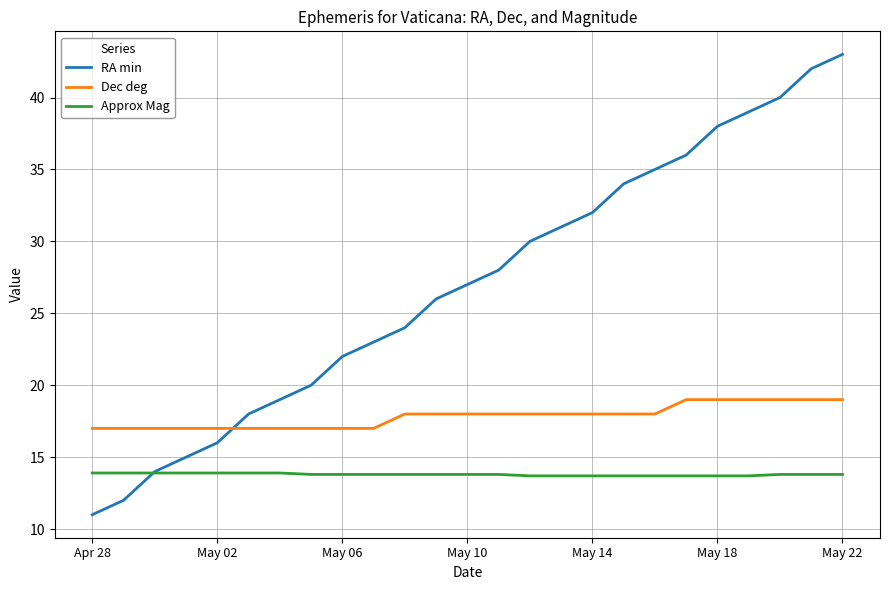

Rank the series by their average value, from lowest to highest.

Approx Mag, Dec deg, RA min